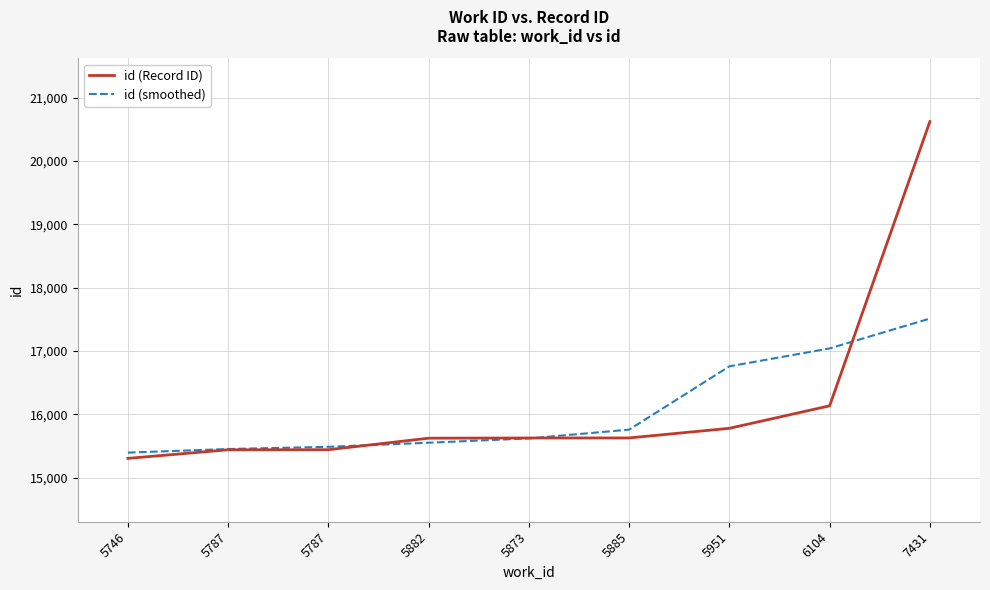

What is the sum of all id (Record ID) values?

145604.0